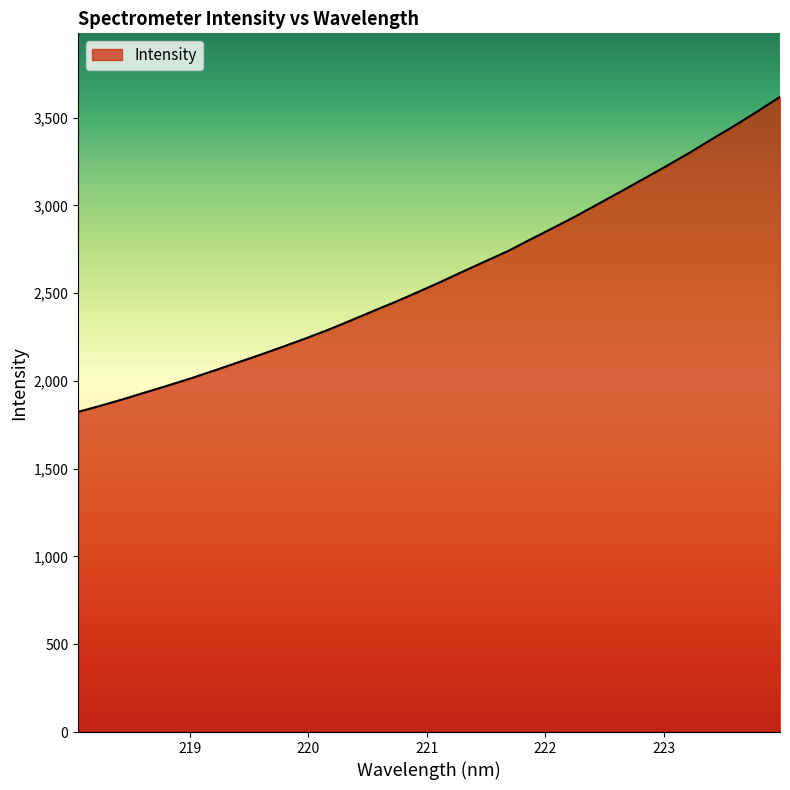

Count the number of data series in this chart.

1